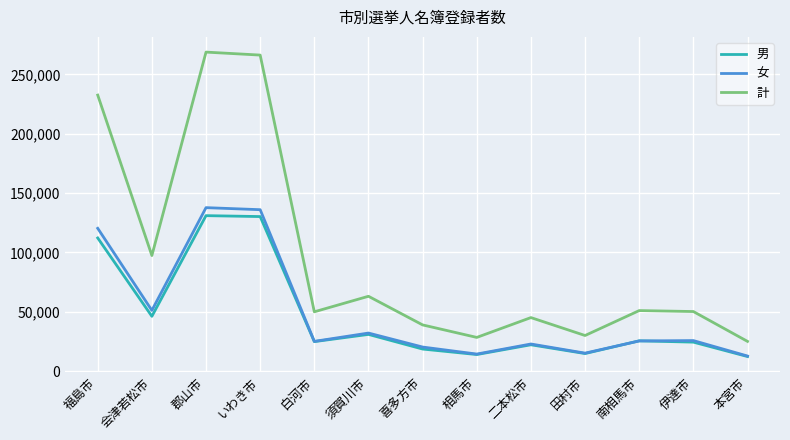

How many distinct data groups are displayed?

3